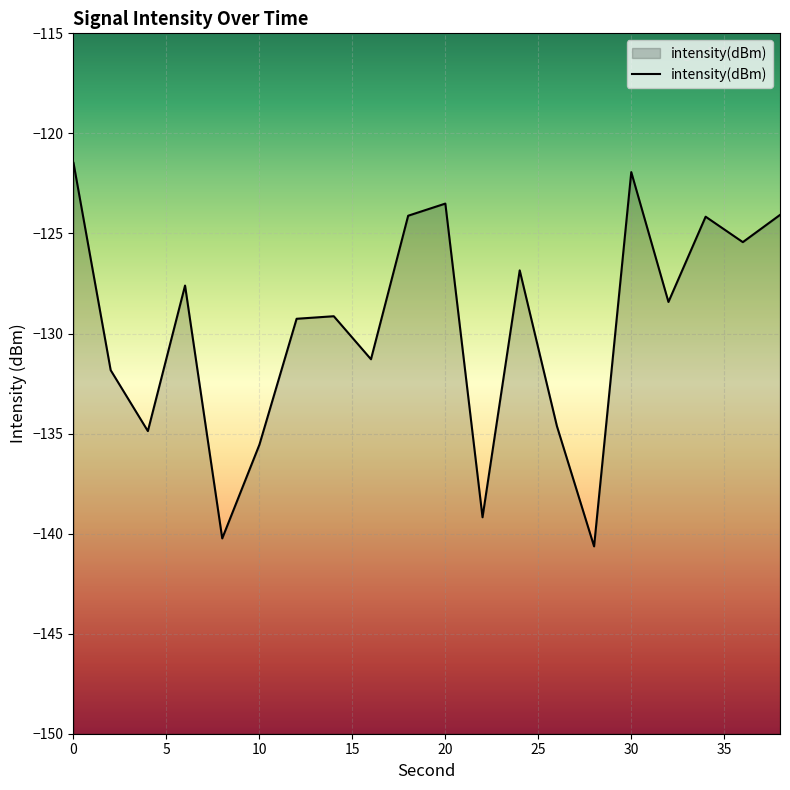

Is it true that the value at 30 is -203.8?

False